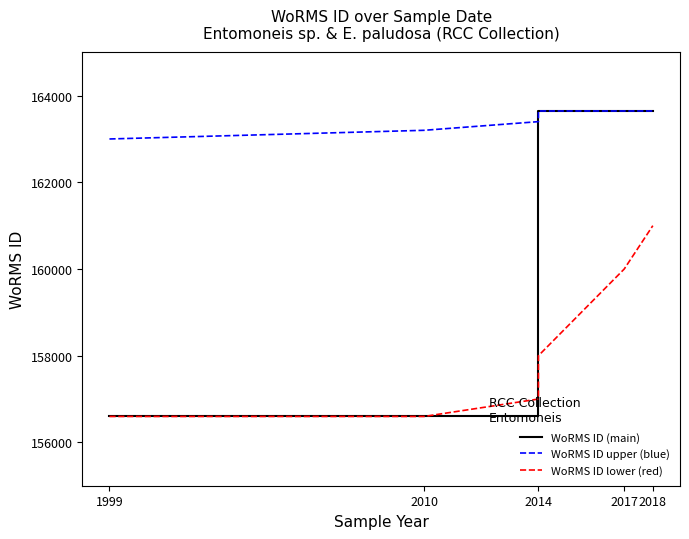

Which category has the highest value in the WoRMS ID upper (blue) series?

2014